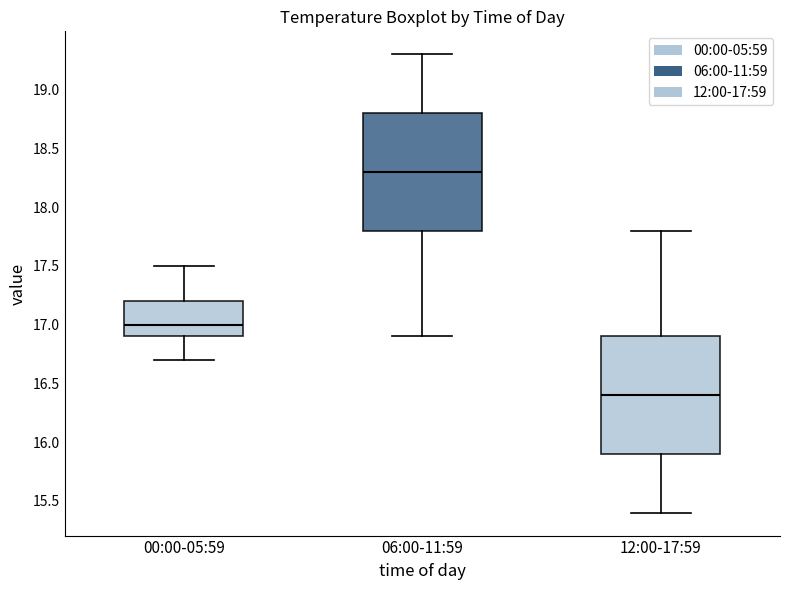

Which box has the highest median line?

06:00-11:59